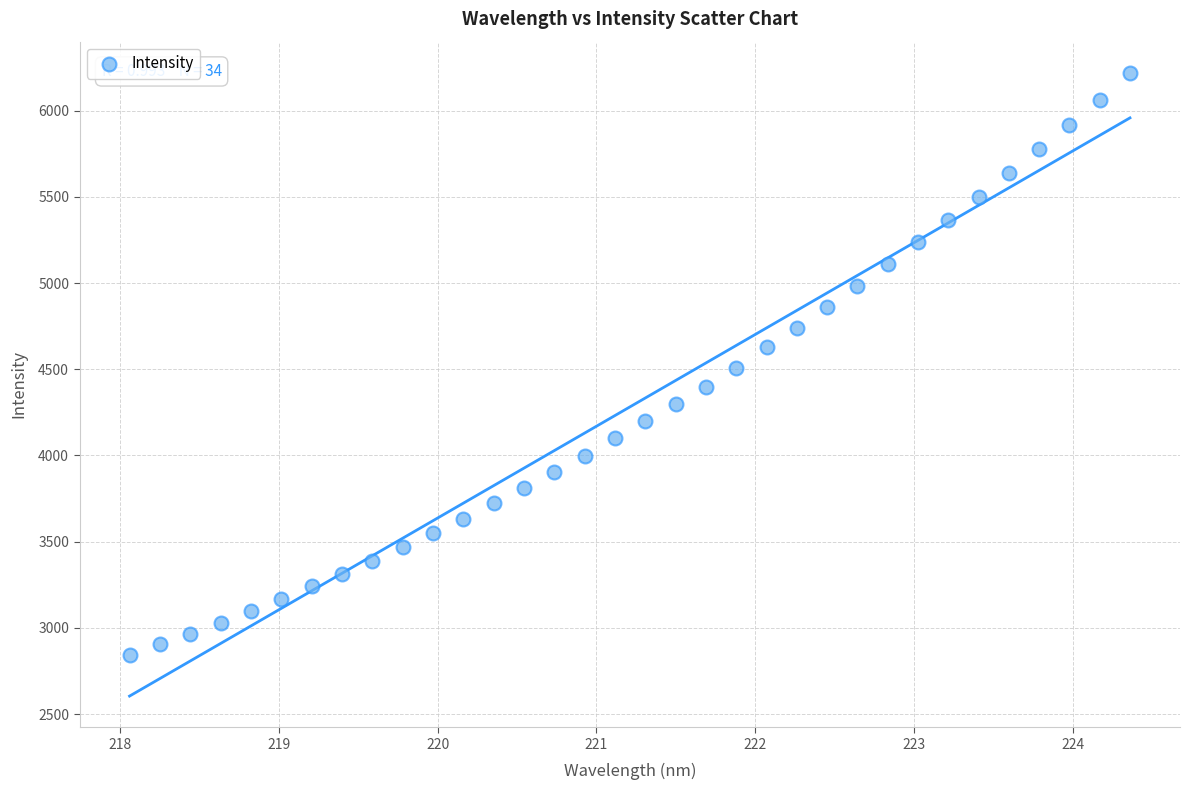

What is the range of Y values (max minus min)?

3376.5